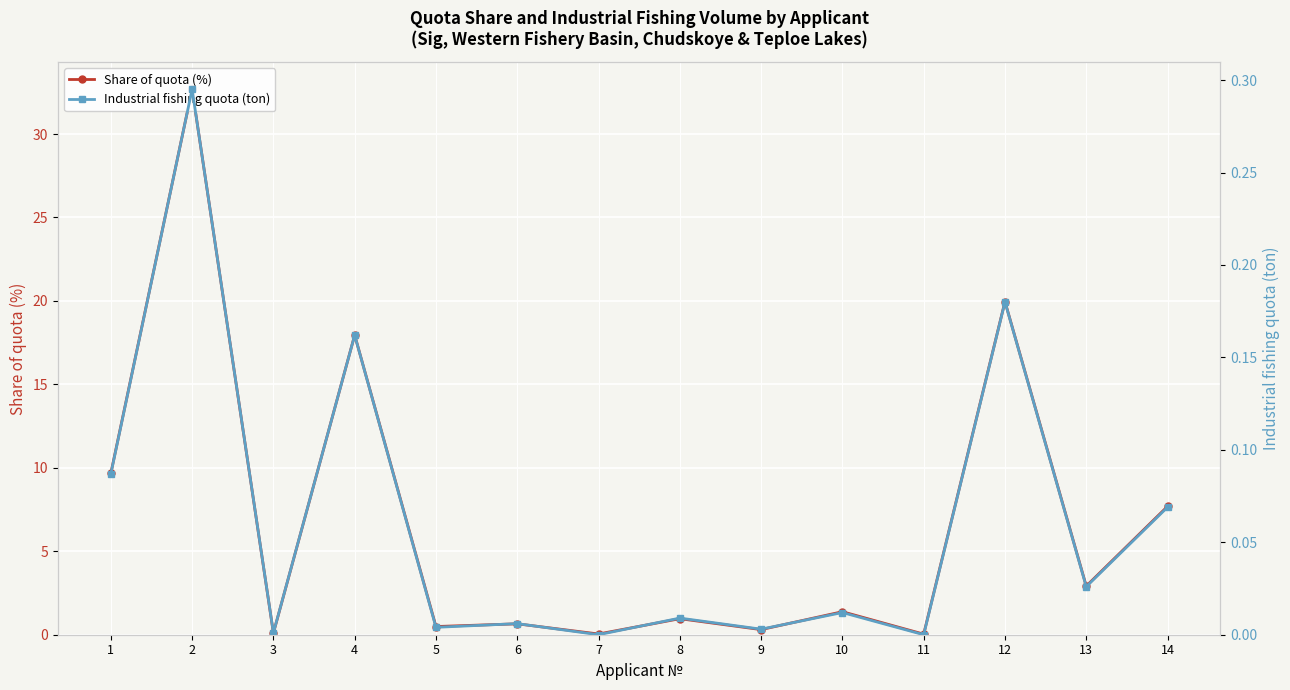

True or false: Share of quota (%) and Industrial fishing quota (ton) intersect in this chart.

False